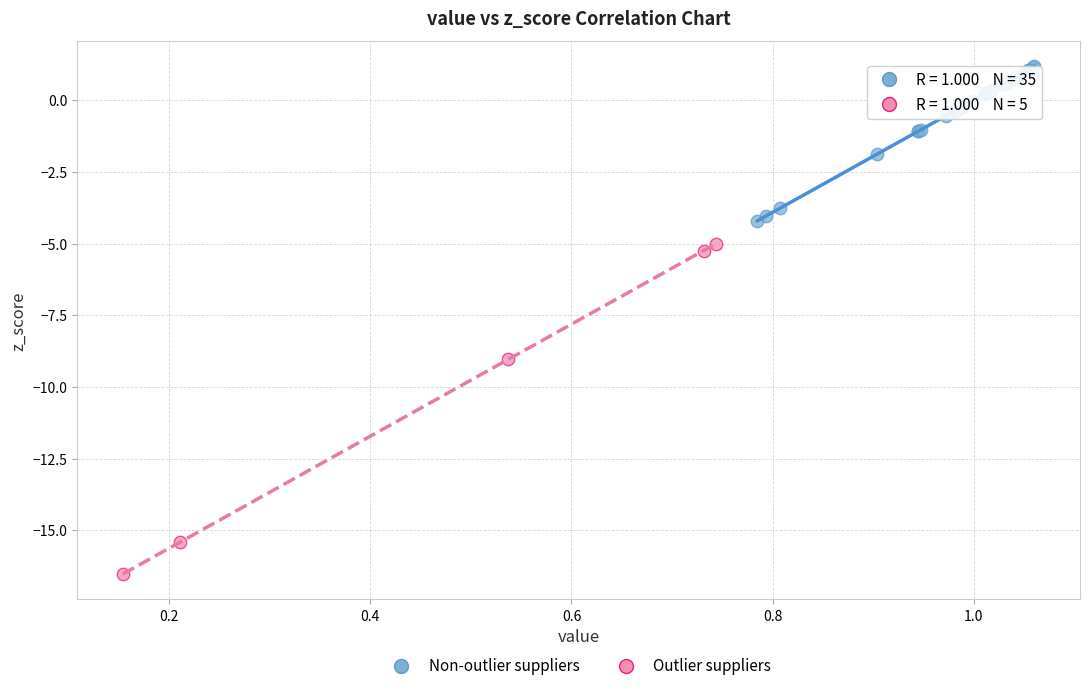

Which series contains the lowest Y value?

Outlier suppliers